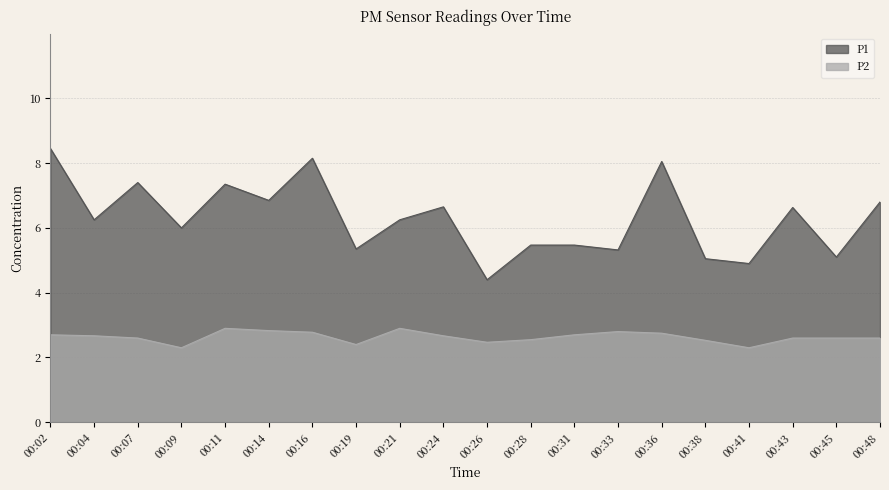

Does the chart display data point markers on the line(s)?

No